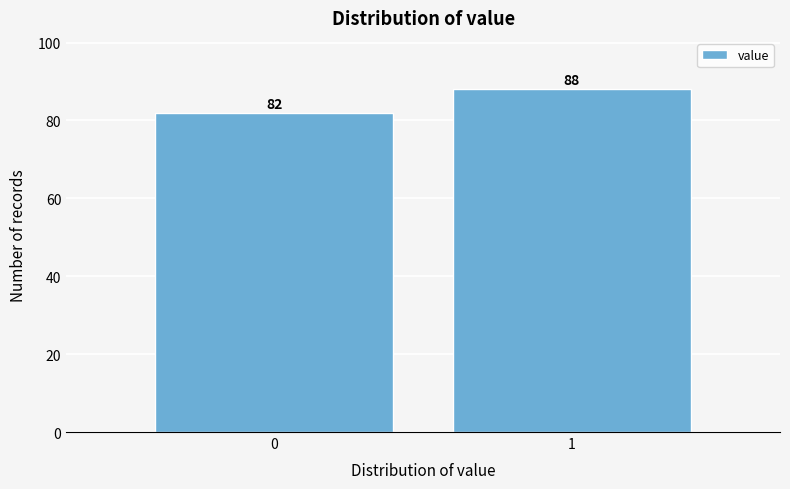

Reading left to right, list all the values displayed in this chart.

0=82	1=88